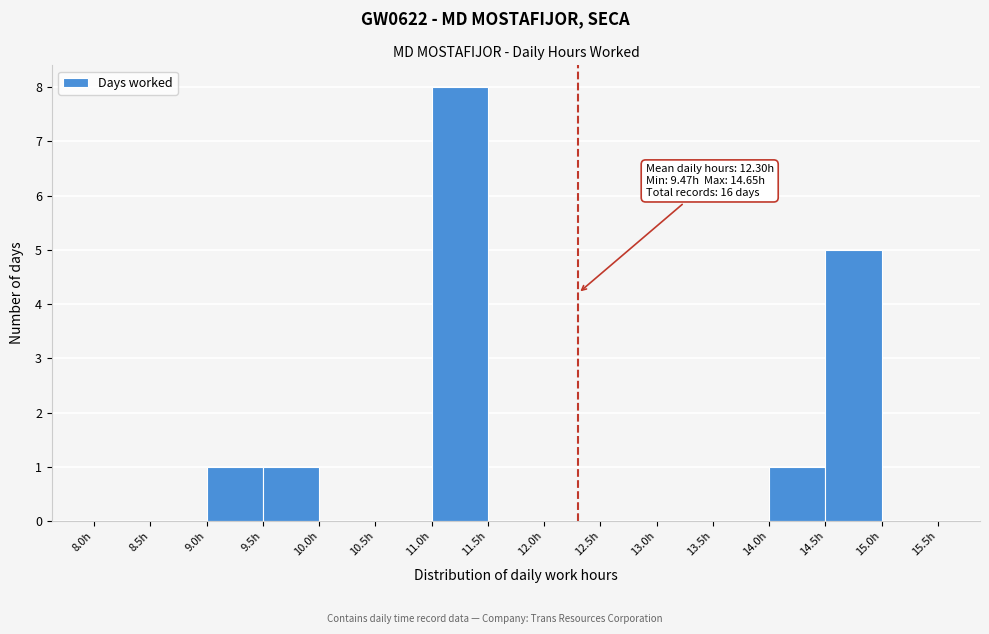

Over which range of the x-axis is the bar tallest?

11.0 to 11.5